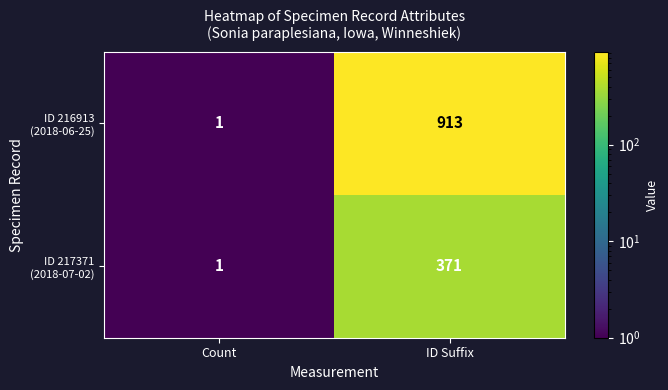

What is the total value across all series at ID Suffix?

1284